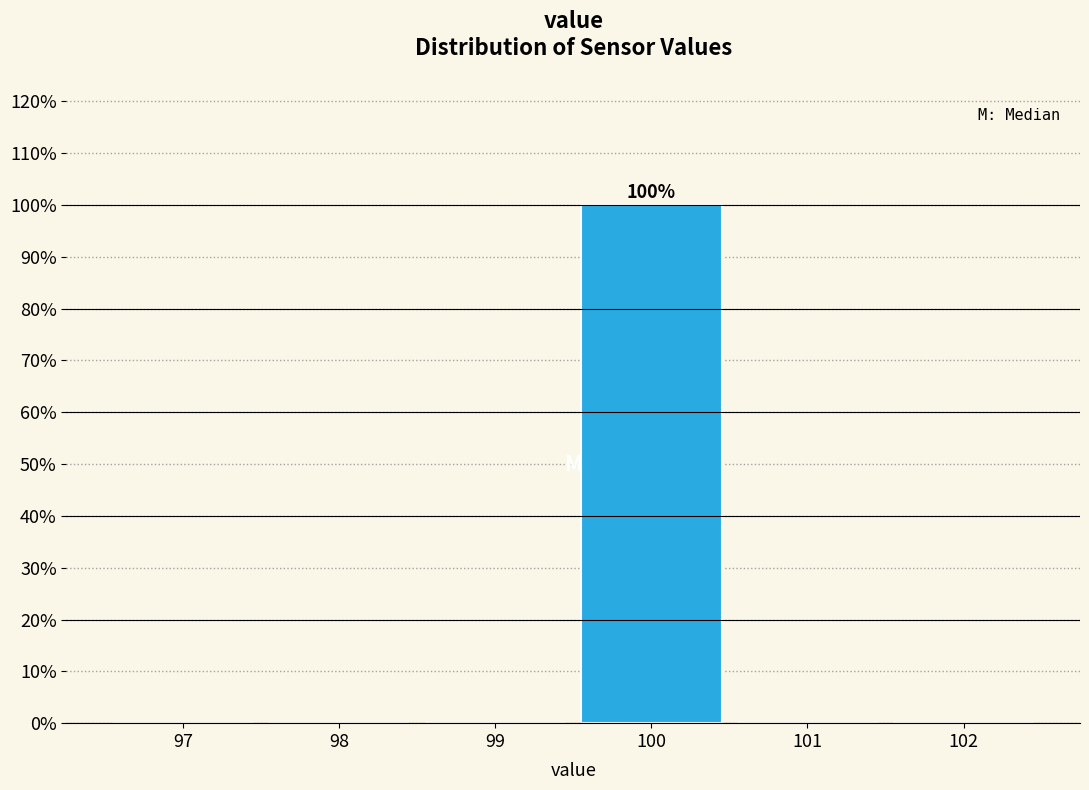

Reading left to right, what are all the values shown in this chart?

97=0	98=0	99=0	100=100	101=0	102=0